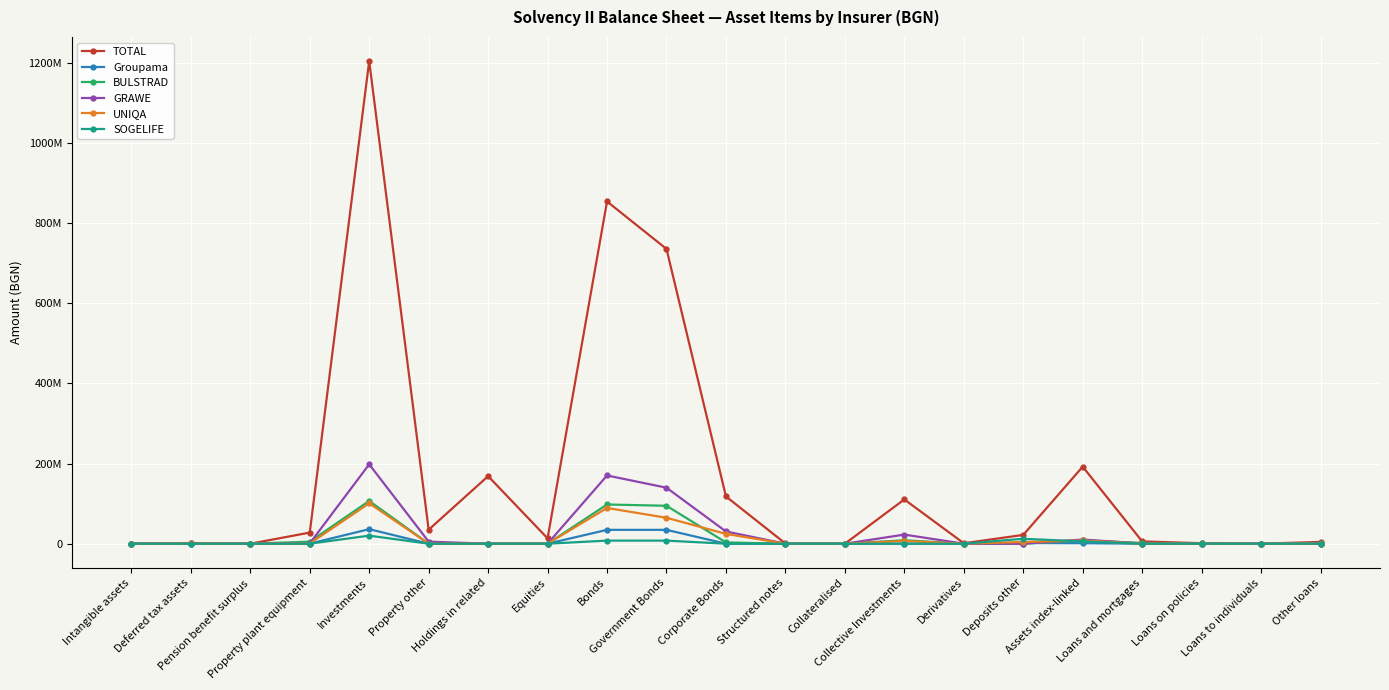

Does the chart have visible grid lines?

Yes